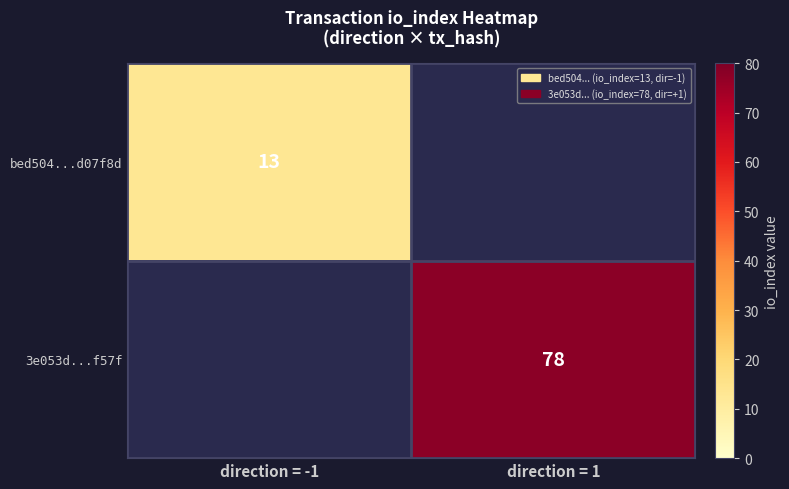

The value of bed504...d07f8d at direction = -1 is 13. True or false?

True